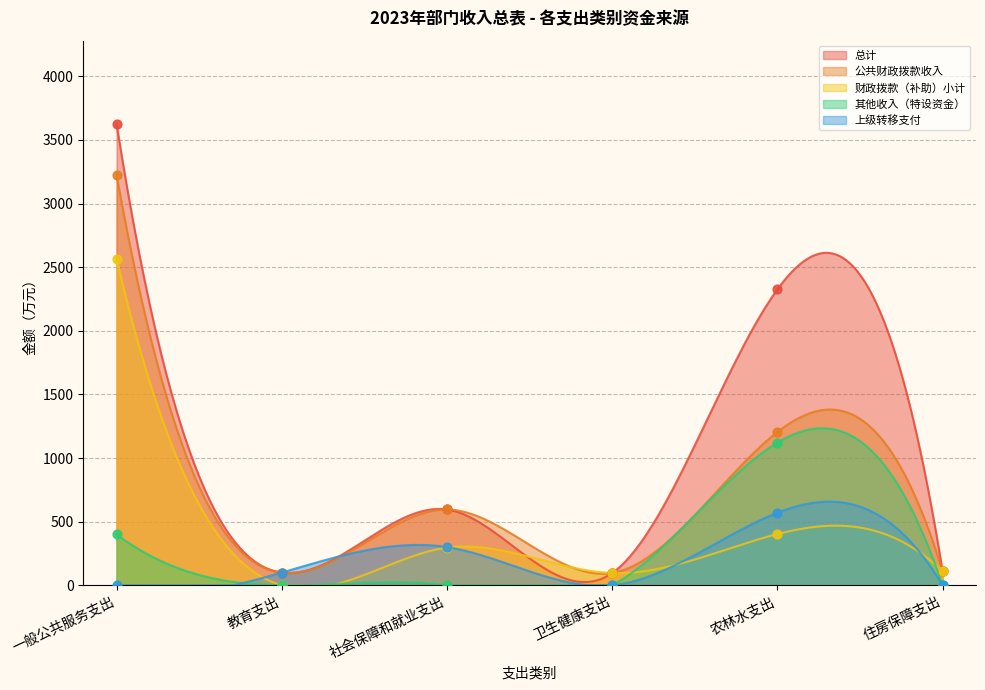

Which series has the largest Y range (max minus min)?

总计